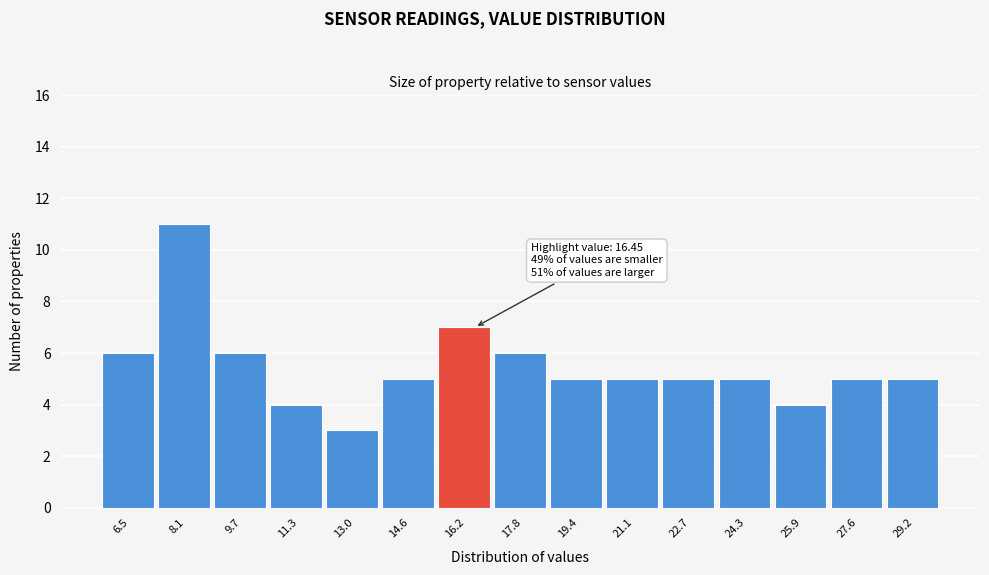

Over which range of the x-axis is the bar tallest?

7.2 to 8.8